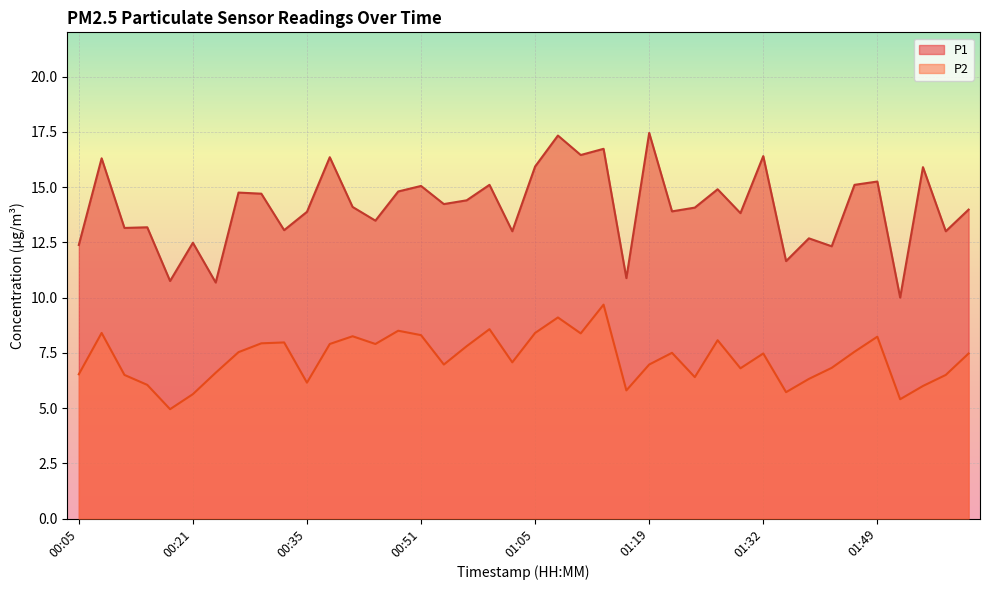

Is the value of P1 at 01:02 greater than the value of P2 at 01:30?

Yes